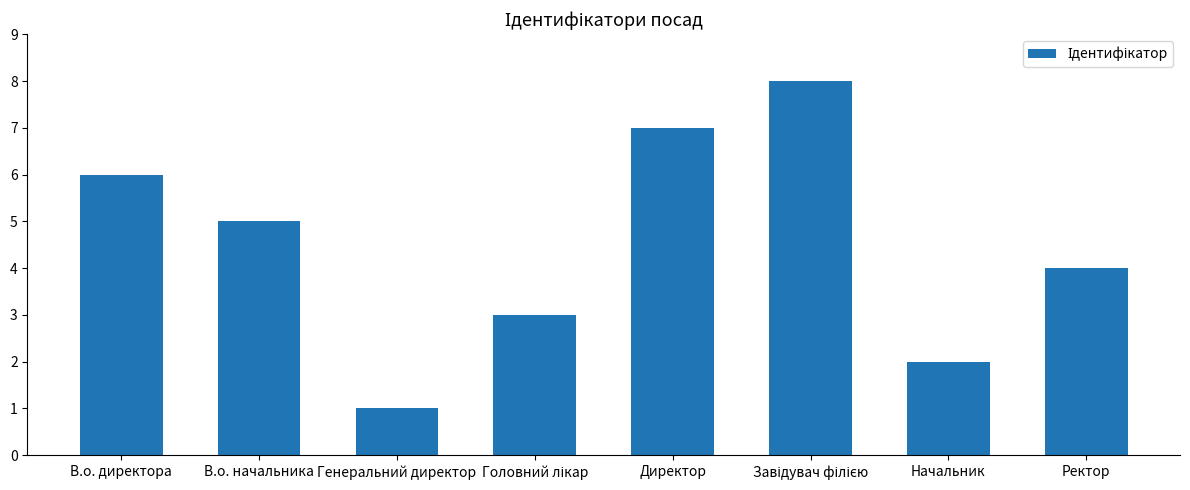

The chart shows a value of 2 at В.о. директора. True or false?

False